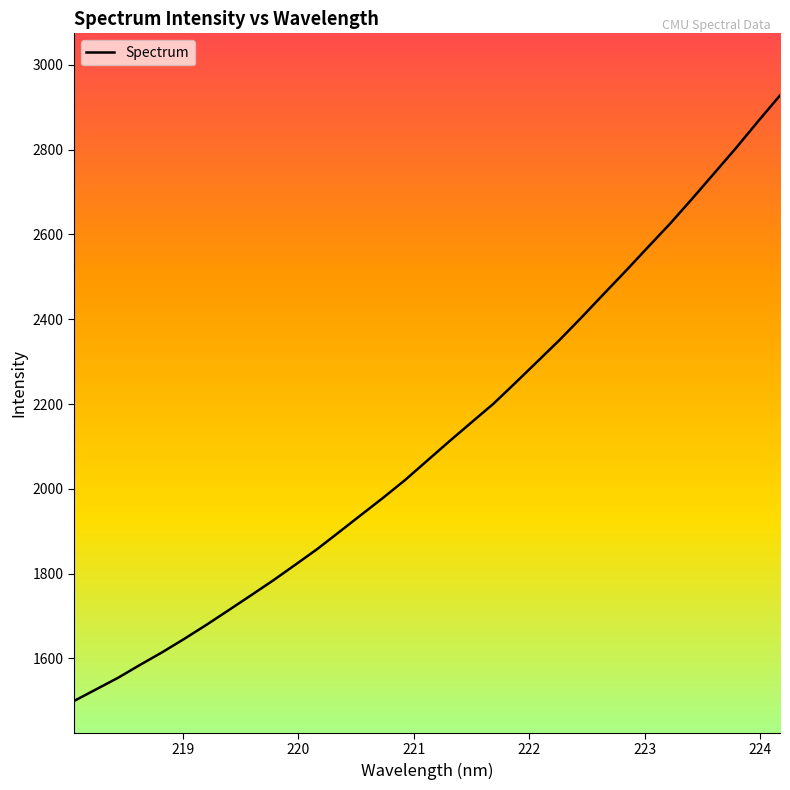

What is the smallest value displayed?

1499.6